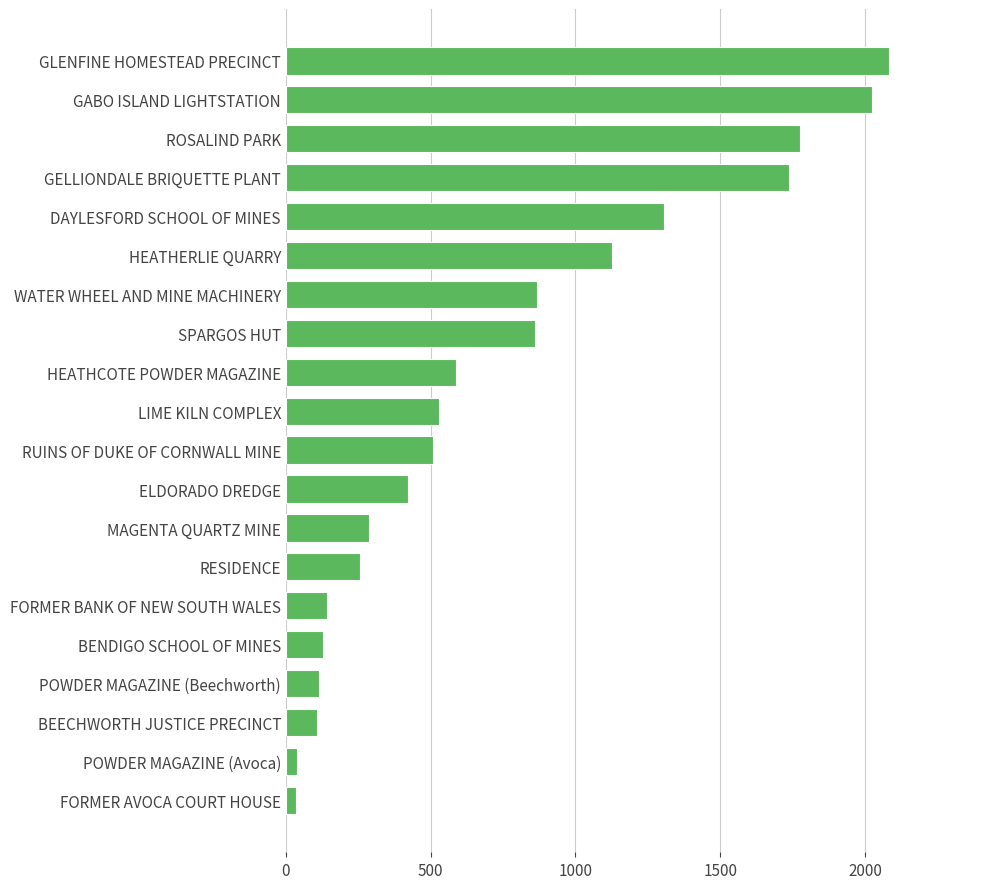

The chart shows a value of 2456 at GELLIONDALE BRIQUETTE PLANT. True or false?

False